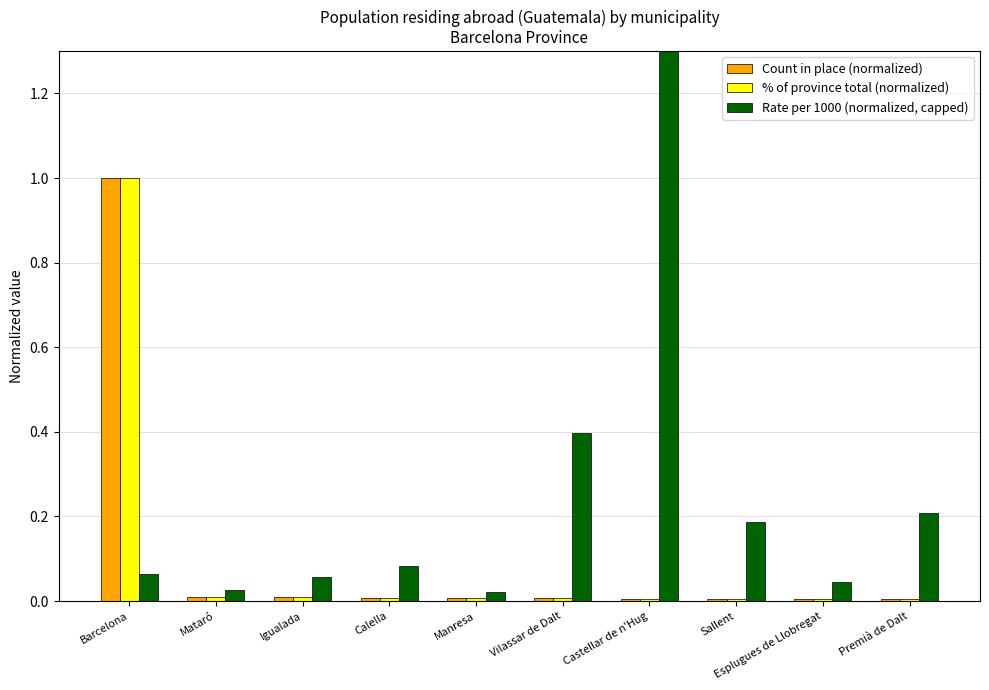

Which series has the largest range (max minus min)?

Rate per 1000 (normalized, capped)